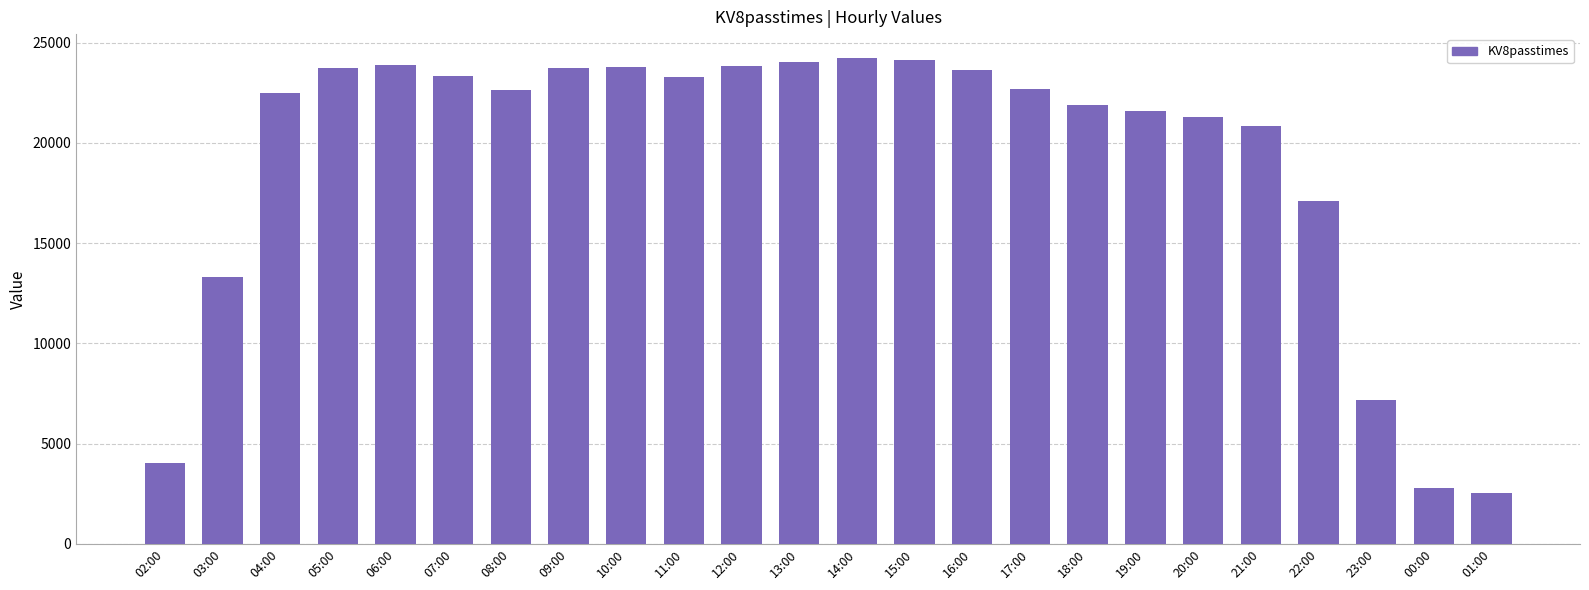

What is the maximum value shown in the chart?

24220